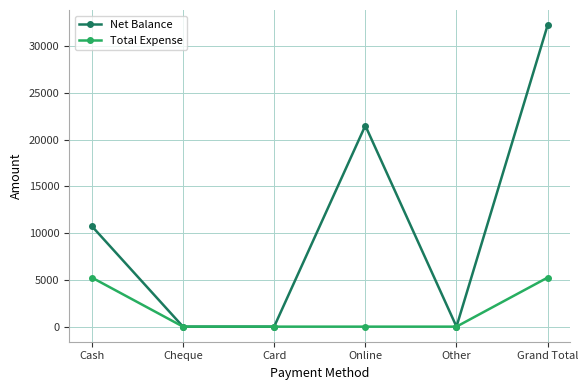

What is the maximum value shown in the chart?

32250